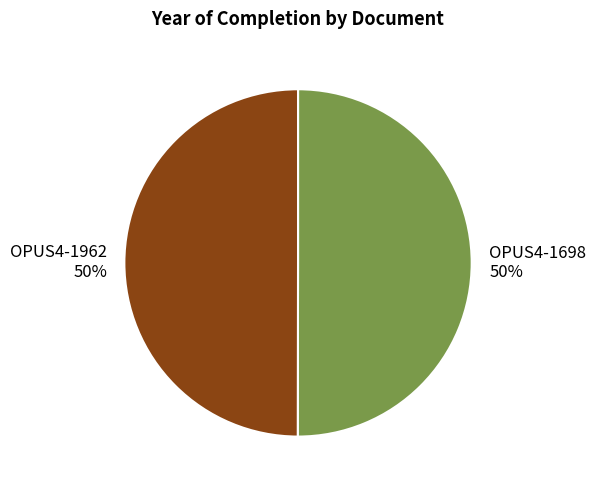

What is the ratio of the value at OPUS4-1698 to the value at OPUS4-1962?

1.0